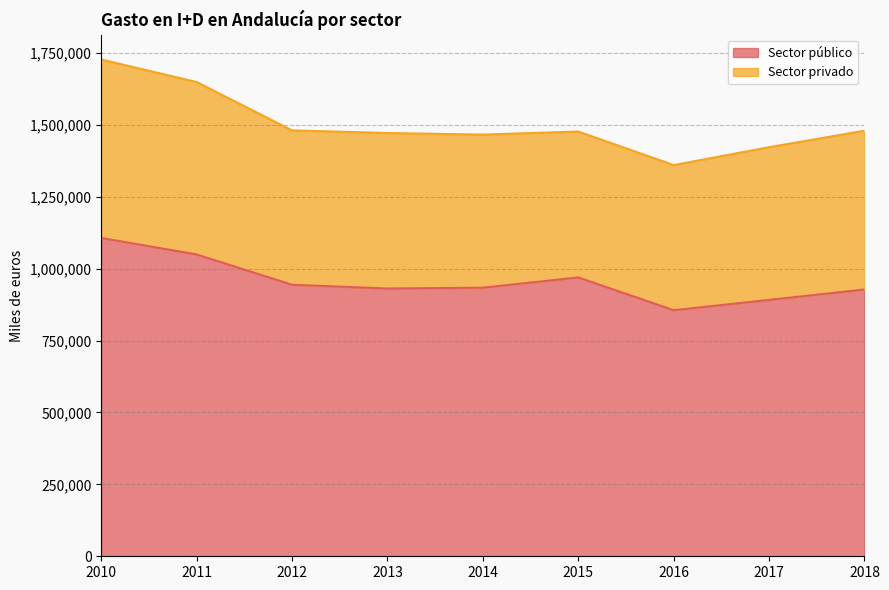

List the labels in order of value, largest first.

2010, 2011, 2015, 2012, 2014, 2013, 2018, 2017, 2016